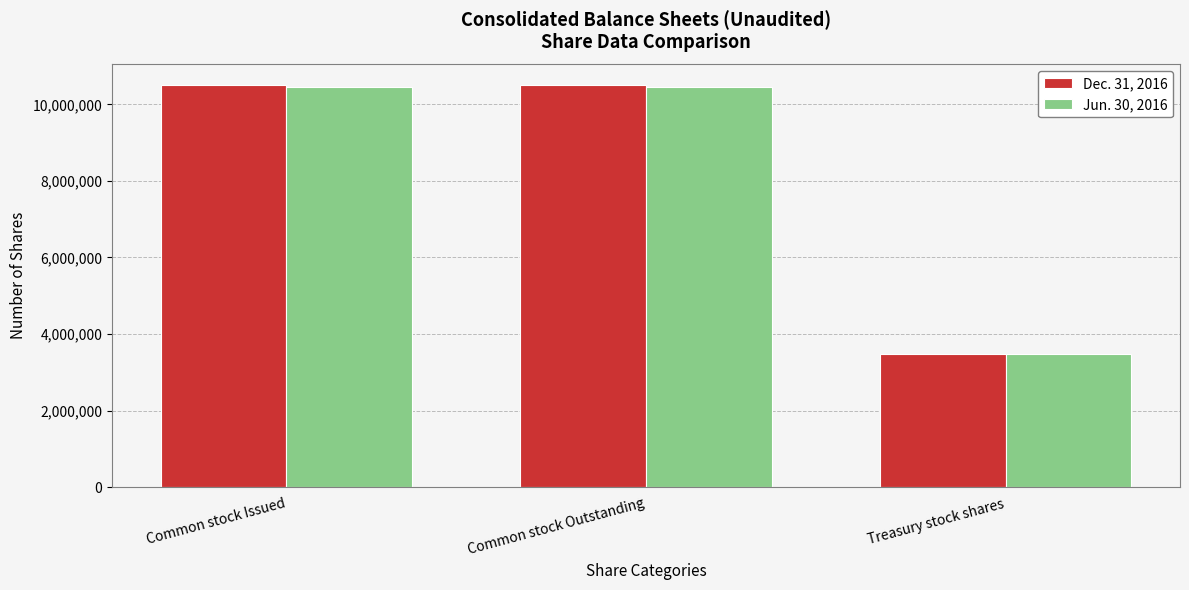

What position from the left is Common stock Outstanding?

2